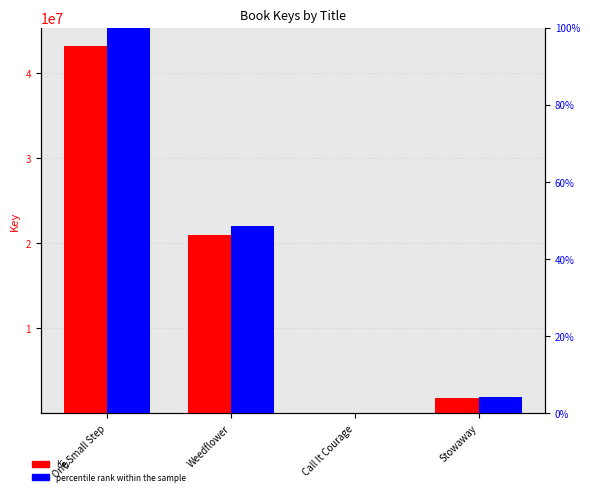

What is the value of the Key bar at the 3rd from the left?

6097.0